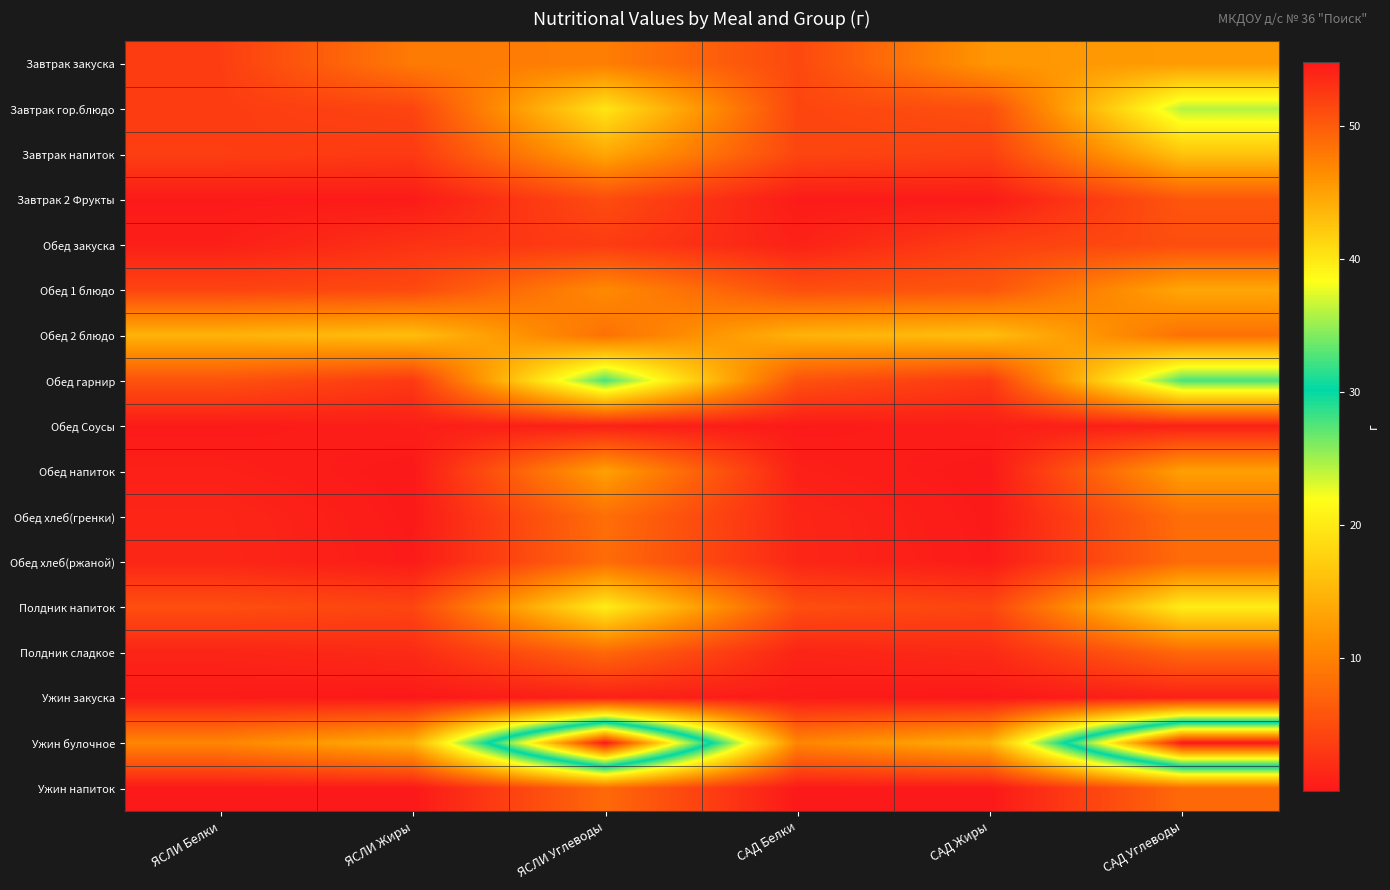

At ЯСЛИ Углеводы, list the series in order from smallest to largest.

Ужин закуска, Обед Соусы, Обед закуска, Завтрак 2 Фрукты, Полдник сладкое, Ужин напиток, Обед хлеб(ржаной), Обед хлеб(гренки), Обед 2 блюдо, Завтрак закуска, Обед 1 блюдо, Обед напиток, Завтрак напиток, Завтрак гор.блюдо, Полдник напиток, Обед гарнир, Ужин булочное